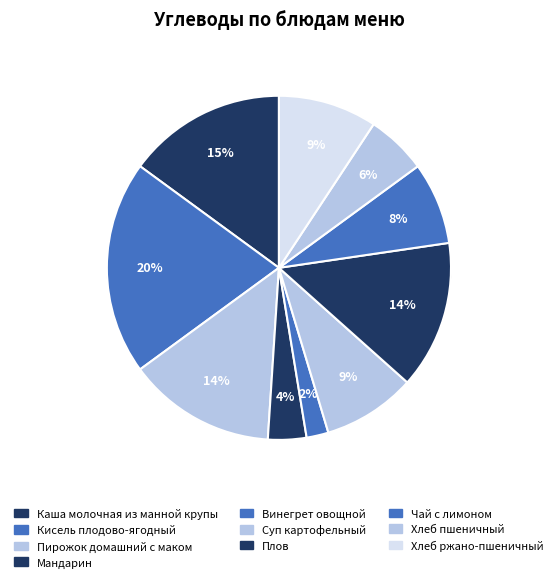

Which category has the smallest portion of the pie?

Винегрет овощной